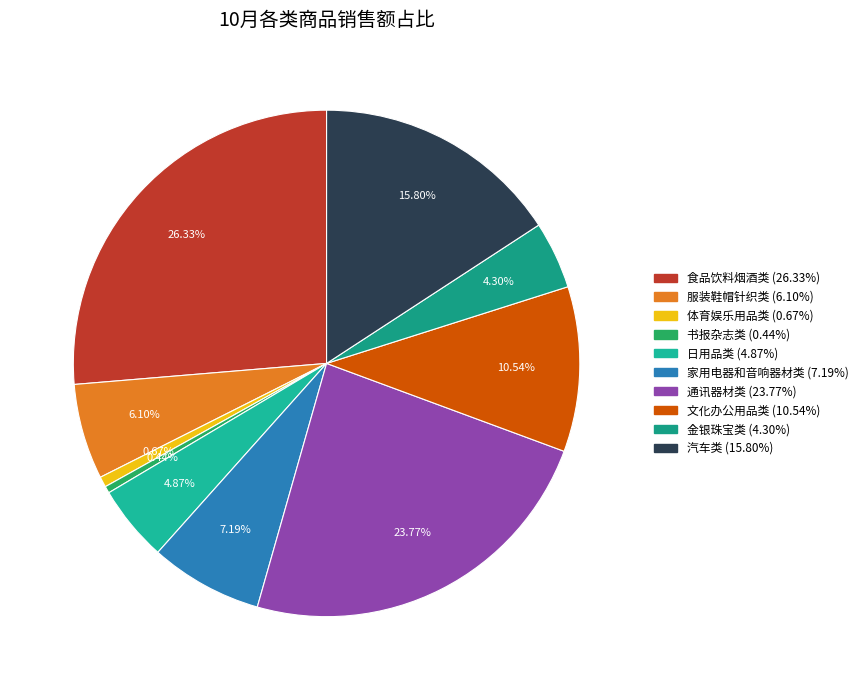

How many slices are in this pie chart?

10